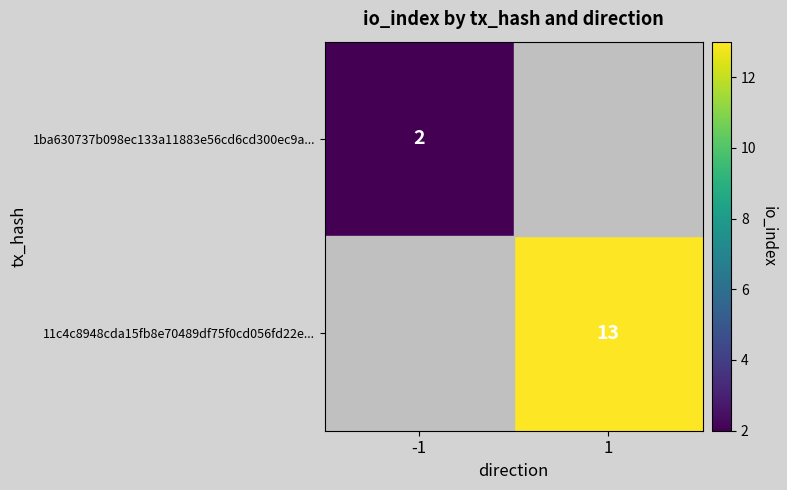

Is the value of 1ba630737b098ec133a11883e56cd6cd300ec9a... at -1 greater than the value of 11c4c8948cda15fb8e70489df75f0cd056fd22e... at 1?

No